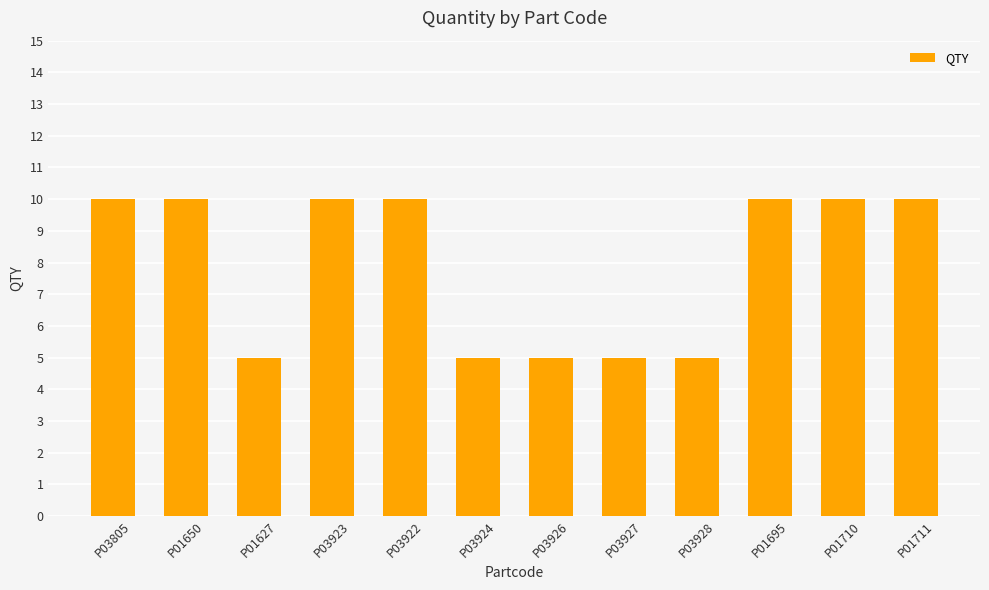

How many series are shown in this chart?

1